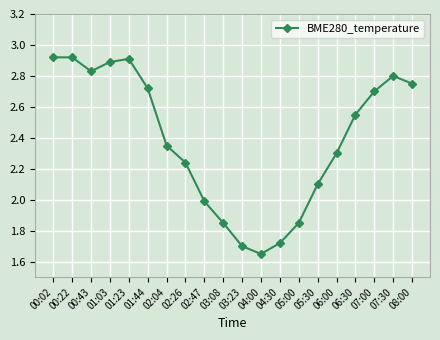

How many points are lower than both their immediate neighbors (excluding endpoints)?

2